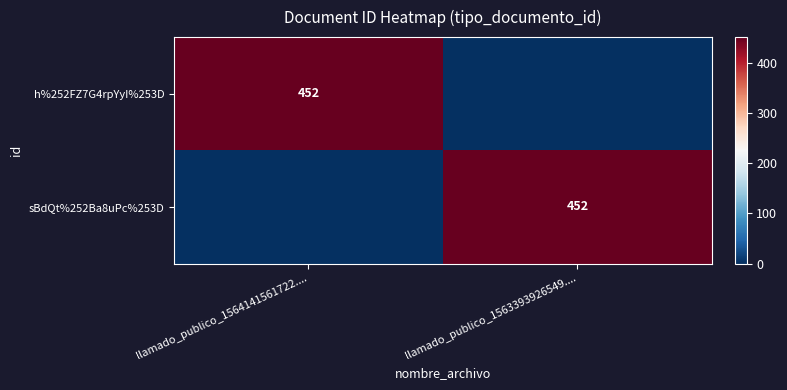

True or false: h%252FZ7G4rpYyI%253D has a value of 598 at llamado_publico_1564141561722.....

False